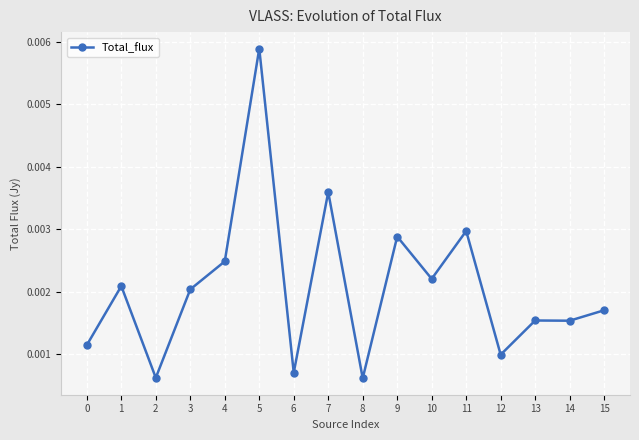

Count the values in the range 0 to 1.

16